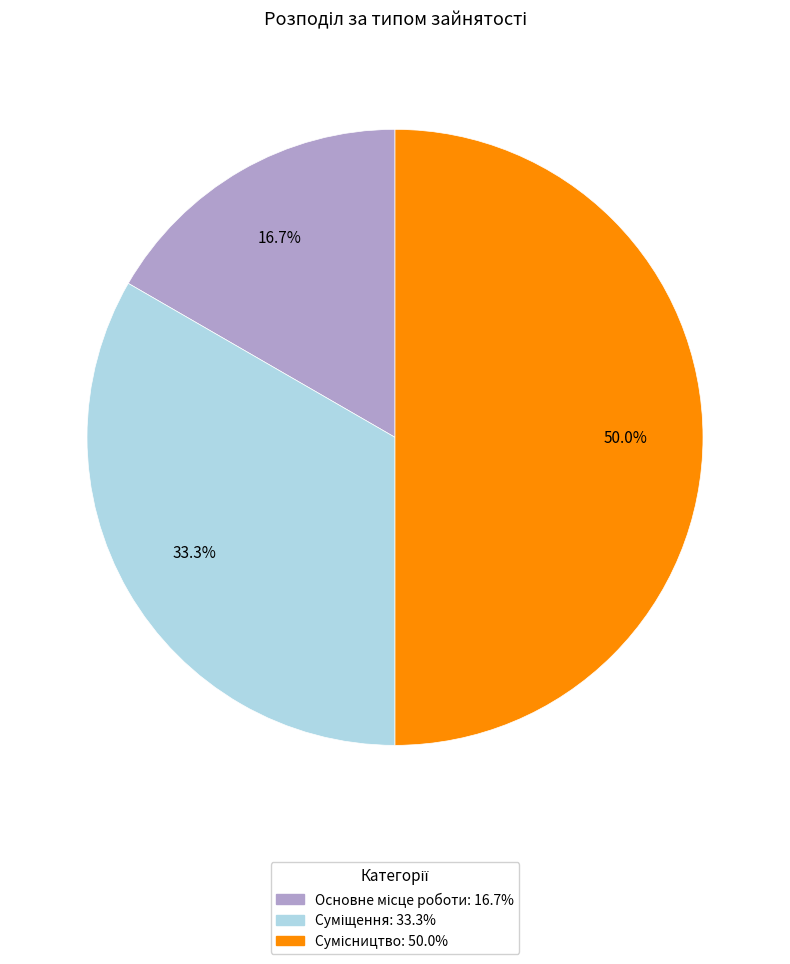

Which has a higher value, Основне місце роботи or Суміщення?

Суміщення